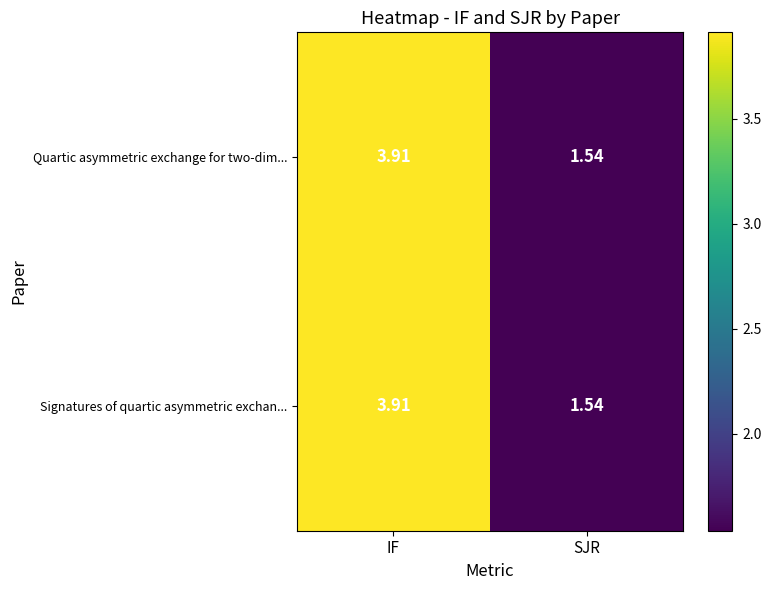

How many distinct data groups are displayed?

2